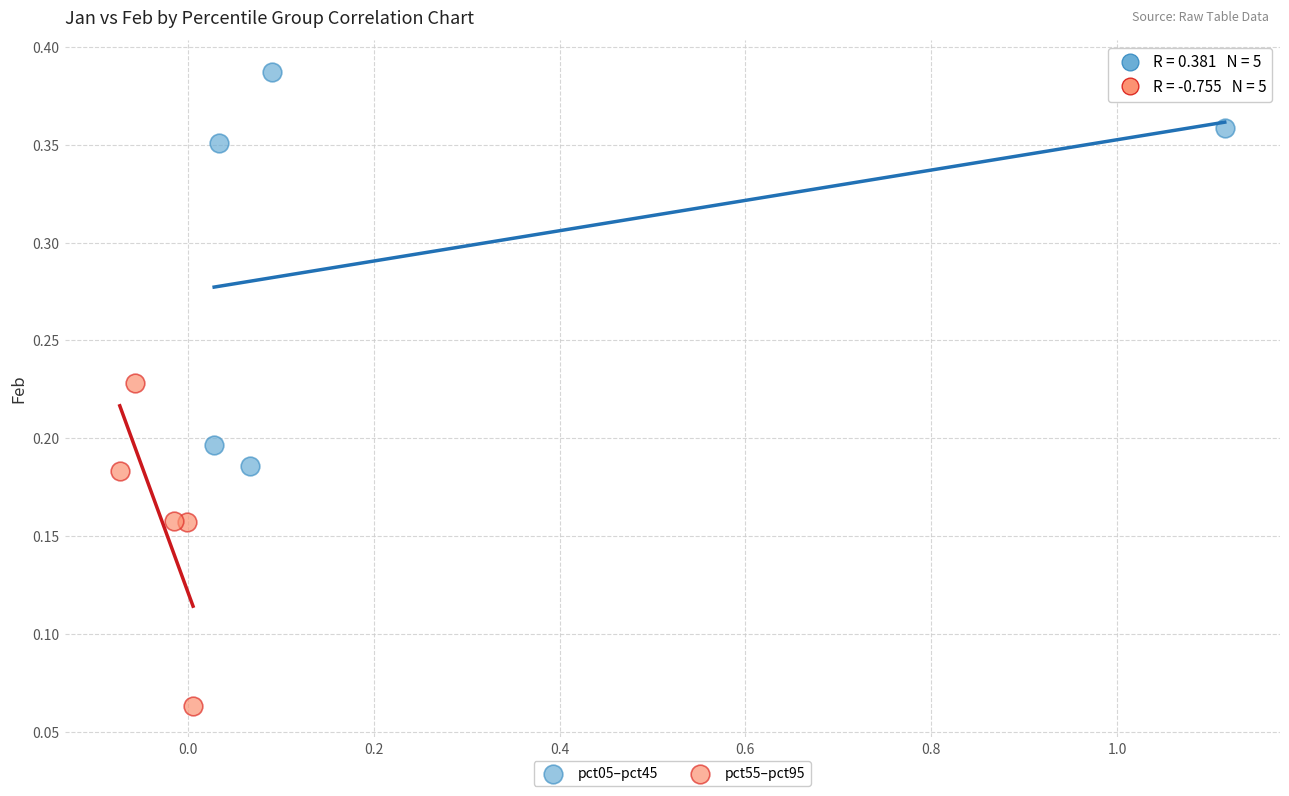

Which series has the largest Y range (max minus min)?

pct05–pct45